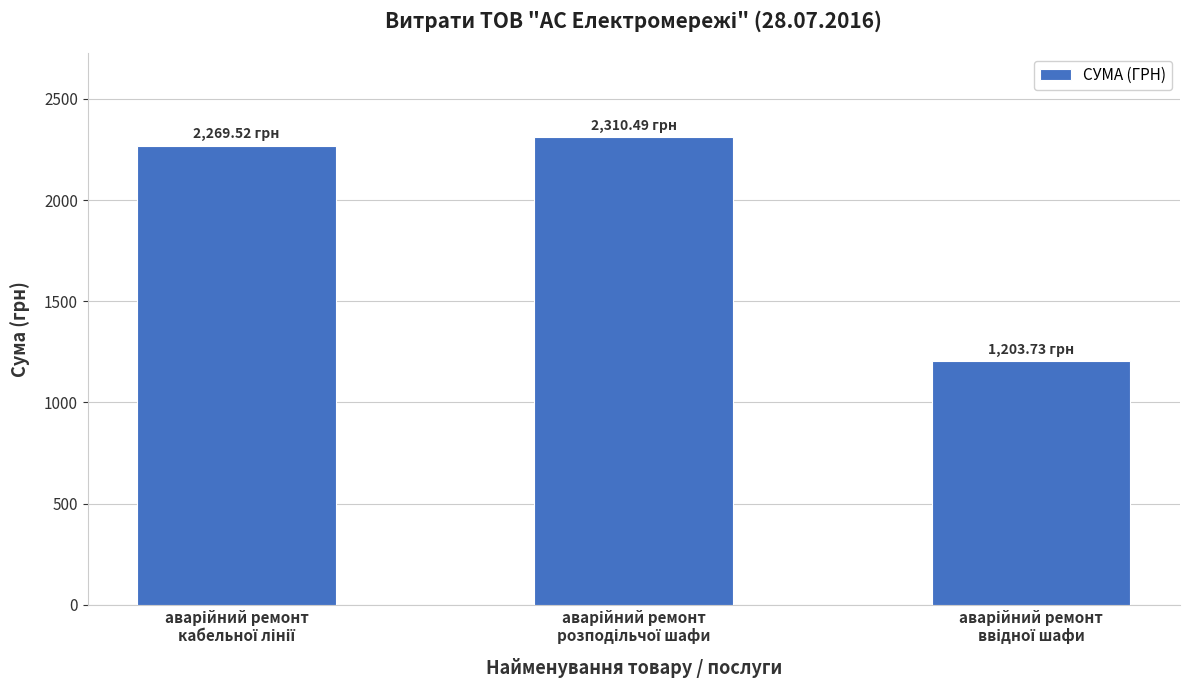

What is the average value?

1927.9